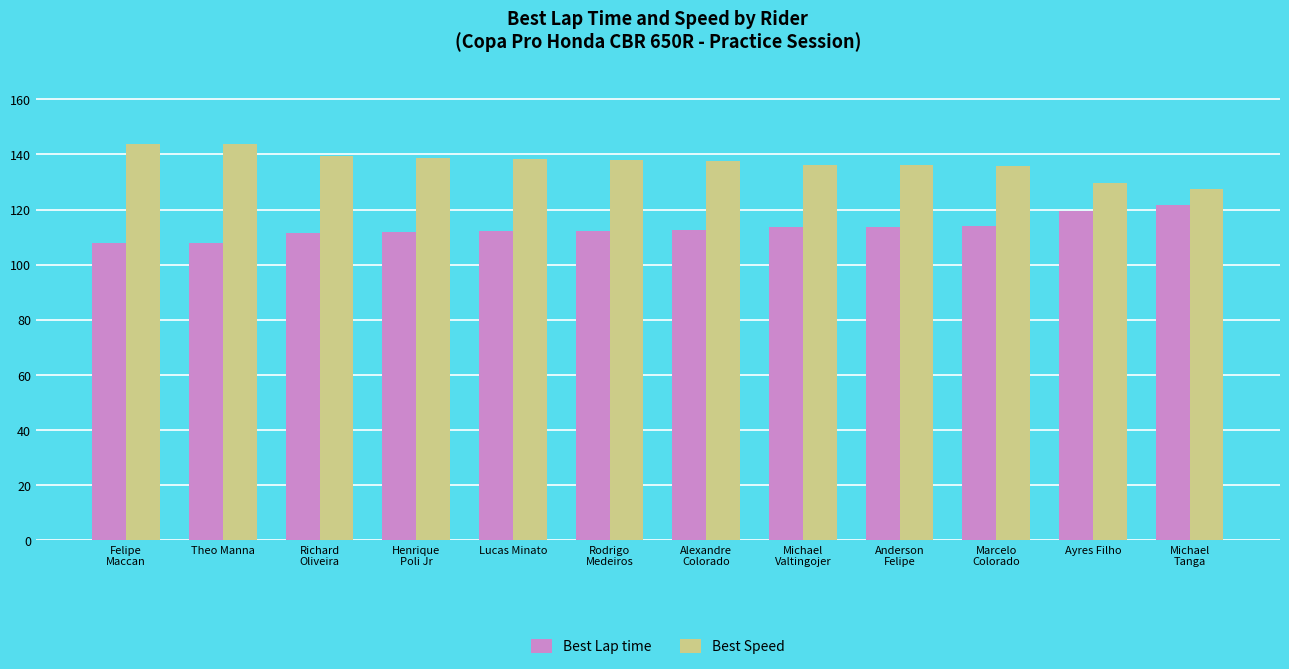

Is it true that Best Speed equals 136.3 at Anderson
Felipe?

True